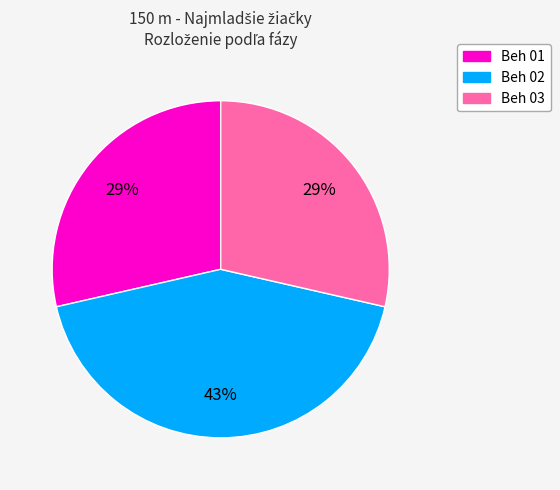

Does Beh 03 account for over 50% of the chart?

No